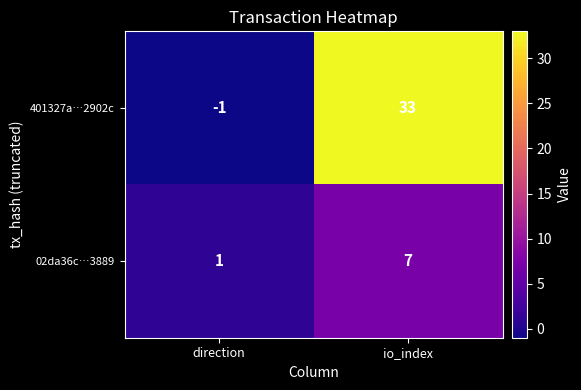

What is the greatest value displayed?

33